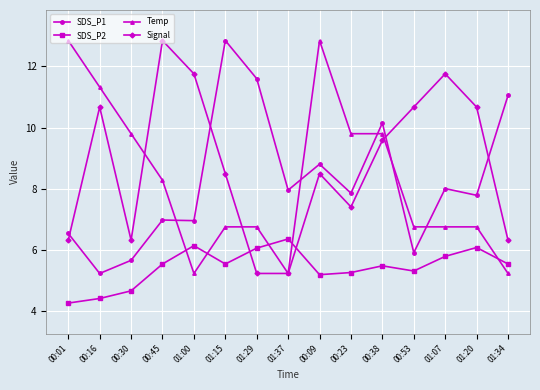

What value does the SDS_P2 series have at 00:53?

5.3